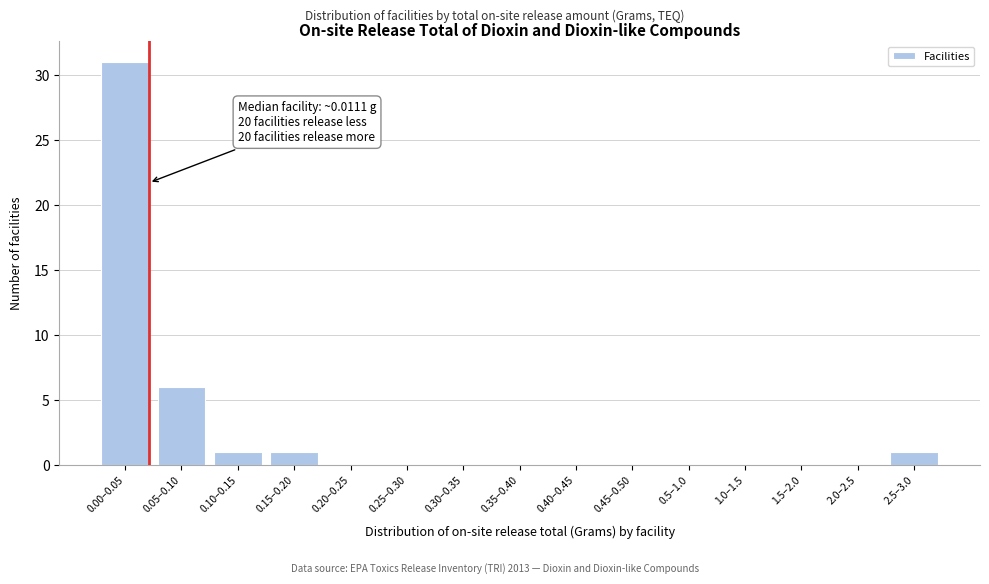

Reading left to right, list all the values displayed in this chart.

0.00–0.05=31	0.05–0.10=6	0.10–0.15=1	0.15–0.20=1	0.20–0.25=0	0.25–0.30=0	0.30–0.35=0	0.35–0.40=0	0.40–0.45=0	0.45–0.50=0	0.5–1.0=0	1.0–1.5=0	1.5–2.0=0	2.0–2.5=0	2.5–3.0=1